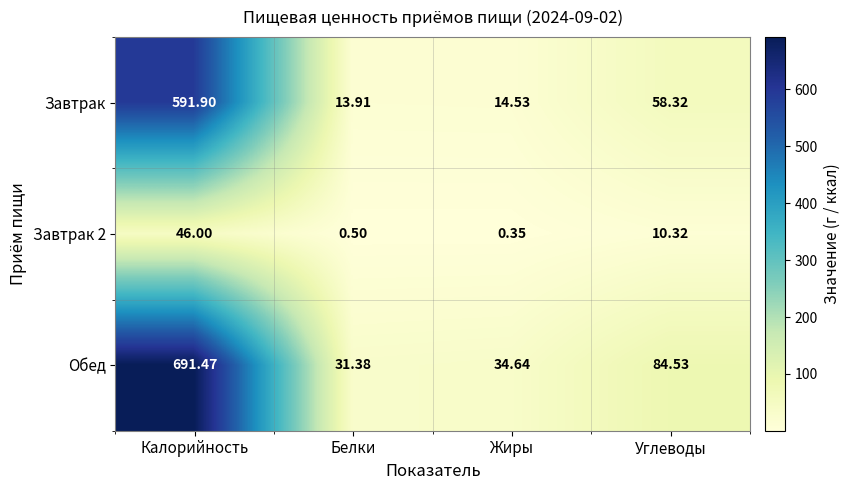

At which label is Завтрак 2 closest to 23?

Углеводы